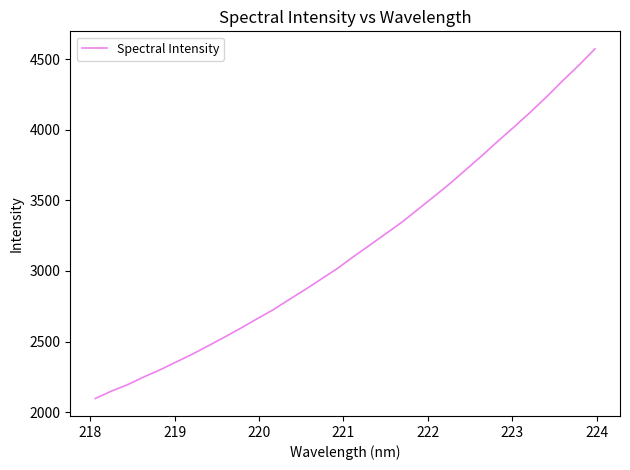

What is the minimum value shown in the chart?

2096.4